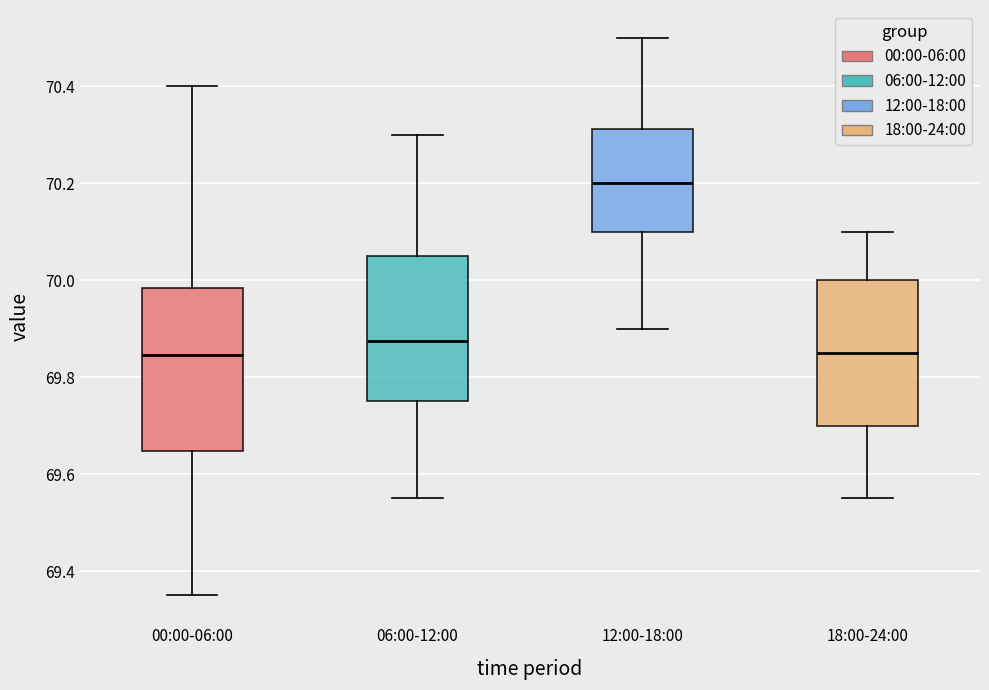

Where does the median line of the box for 12:00-18:00 sit on the y-axis? The values are not printed on the chart, so give them approximately, as read against the axis.

70.20